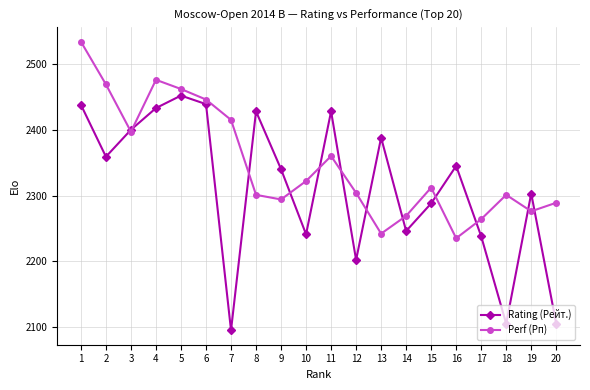

Rank the series by their maximum value, from highest to lowest.

Perf (Рп), Rating (Рейт.)